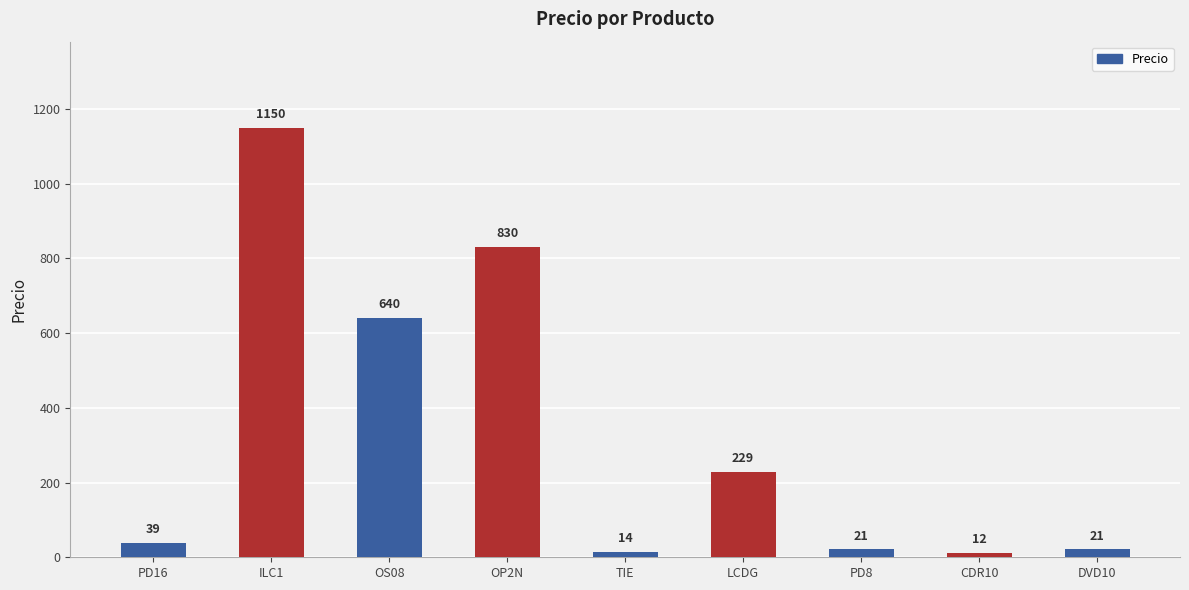

Reading left to right, what are all the values shown in this chart?

39	1150	640	830	14	229	21	12	21